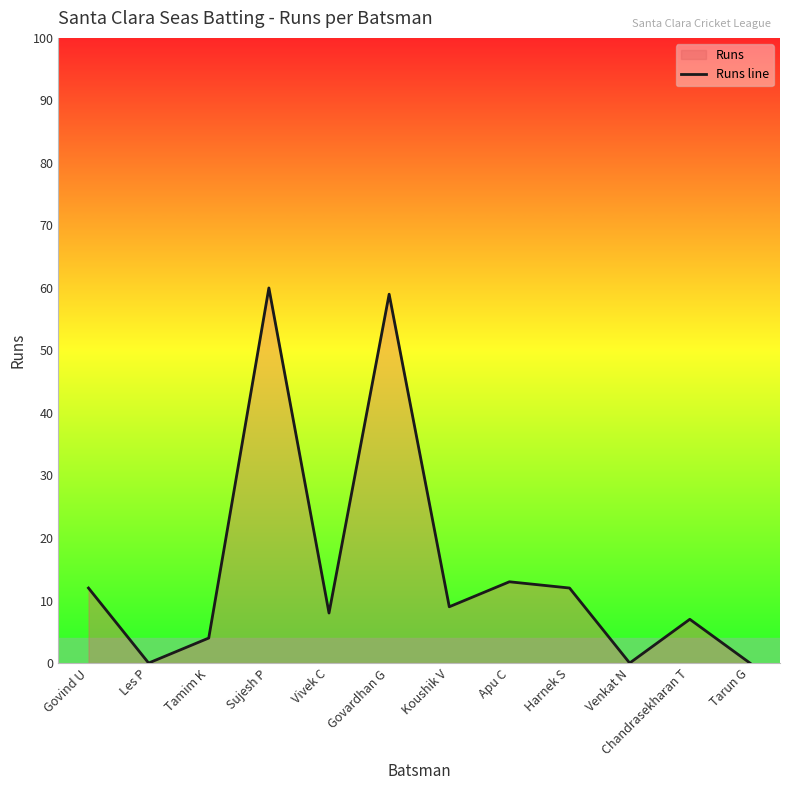

How many interior local peaks (higher than both neighbors) does the data have?

4